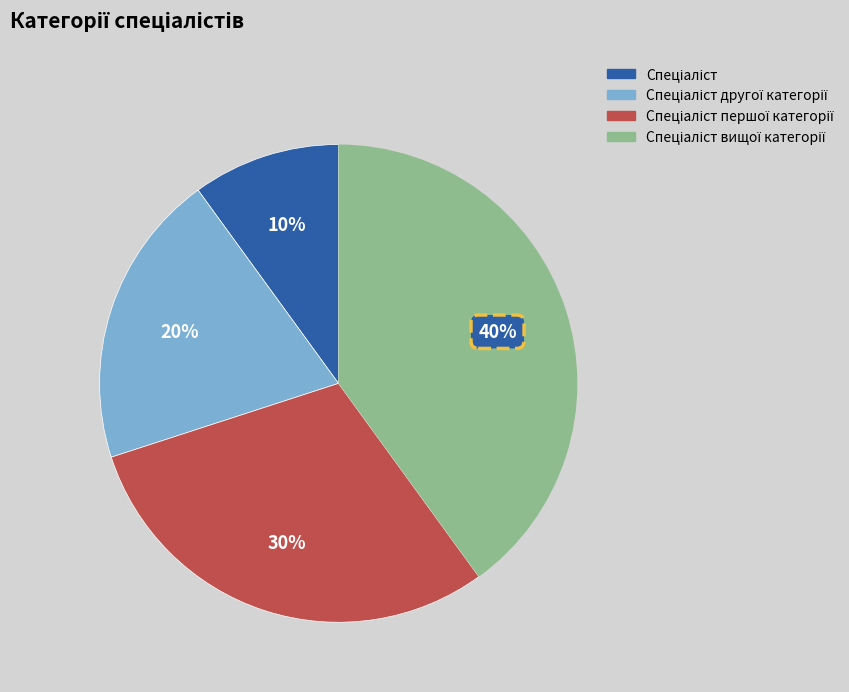

Does any single category account for the majority?

No